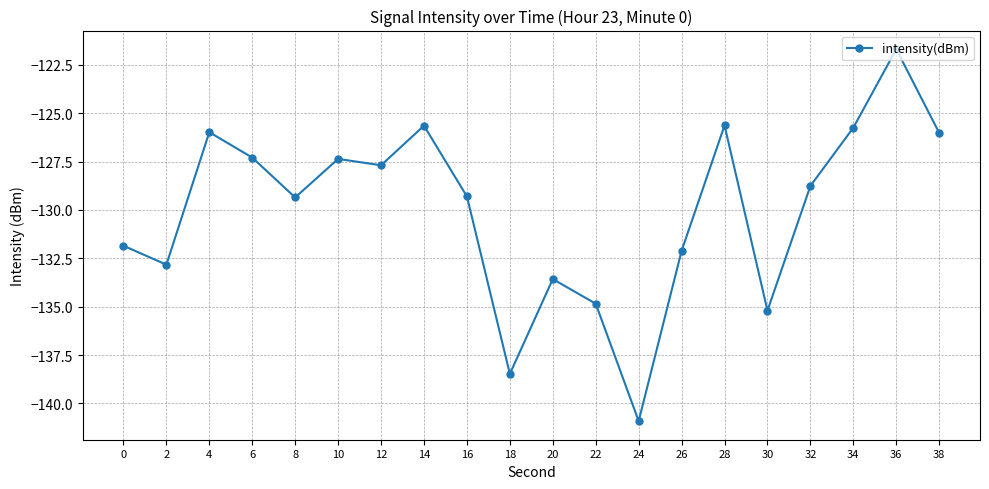

The chart shows a value of -129.4 at 8. True or false?

True